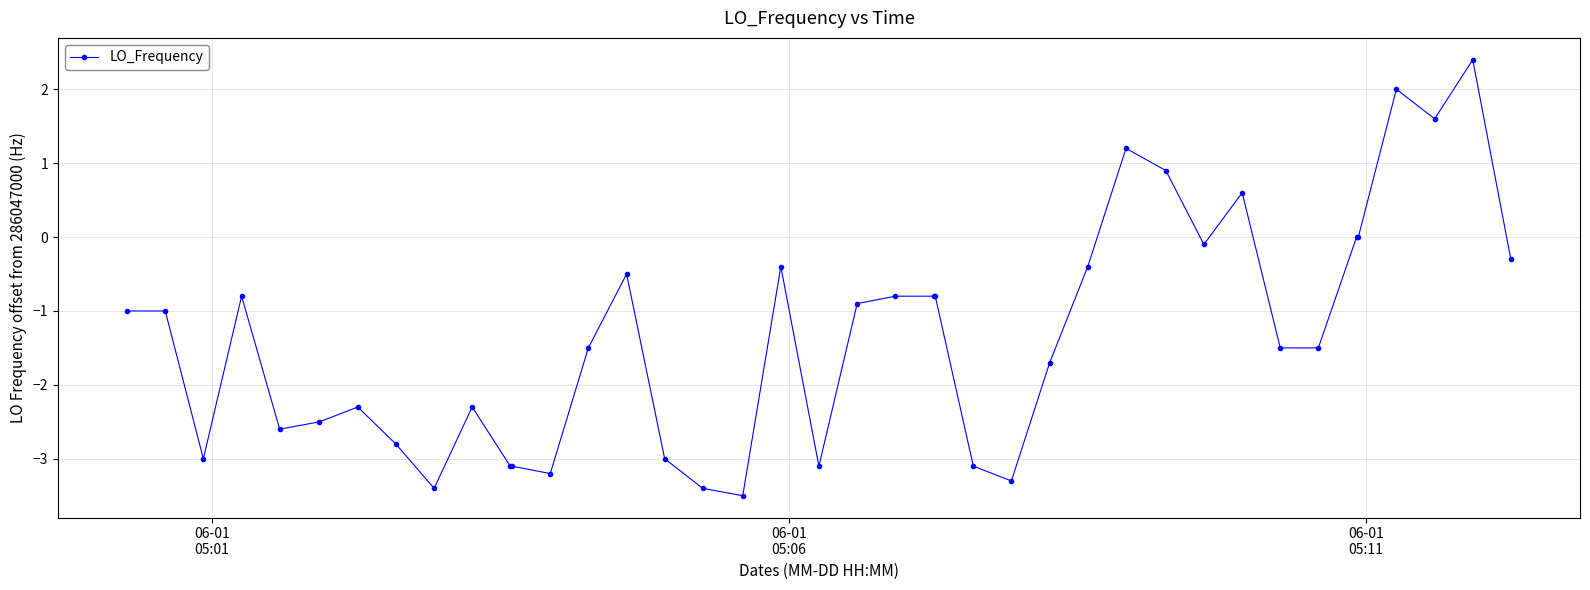

What is the greatest value displayed?

2.4